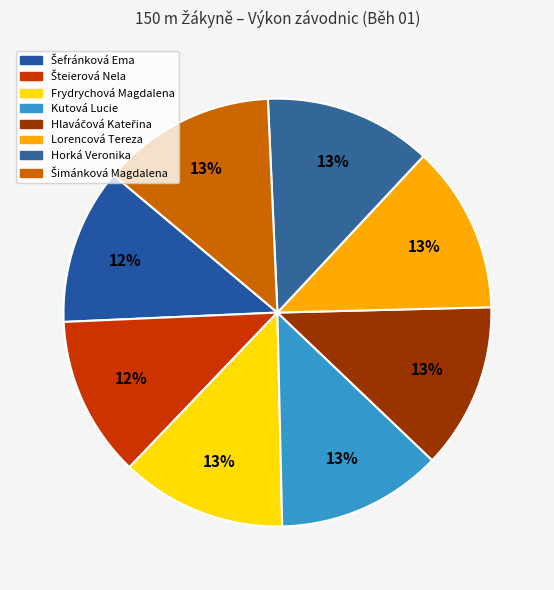

What percentage is the Frydrychová Magdalena slice, to the nearest percent?

13%